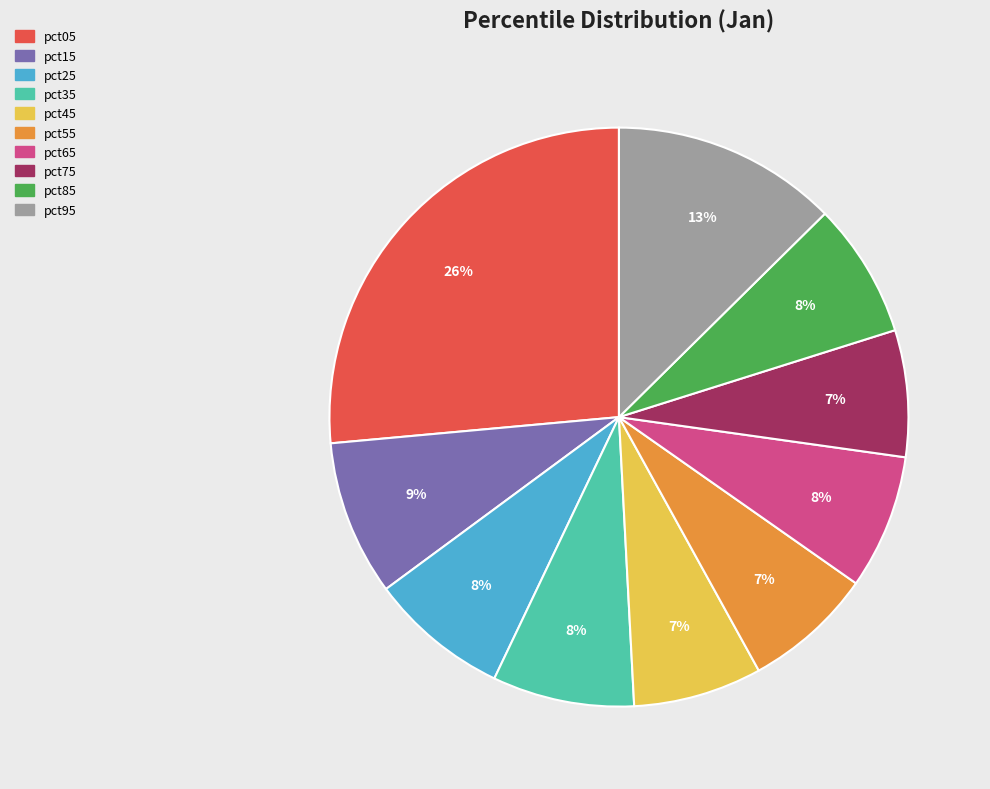

To the nearest percent, what percentage of the pie is pct05?

26%